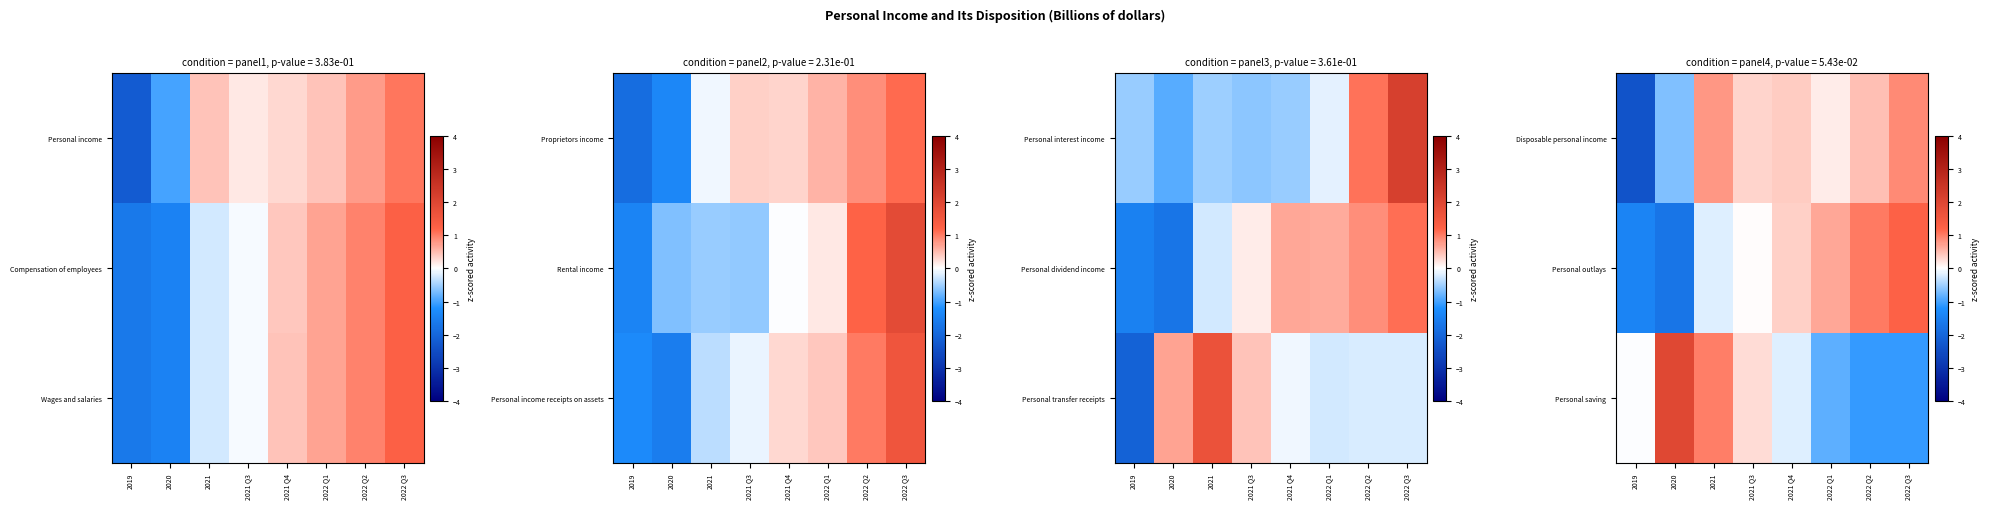

What is the greatest value displayed?

2.0